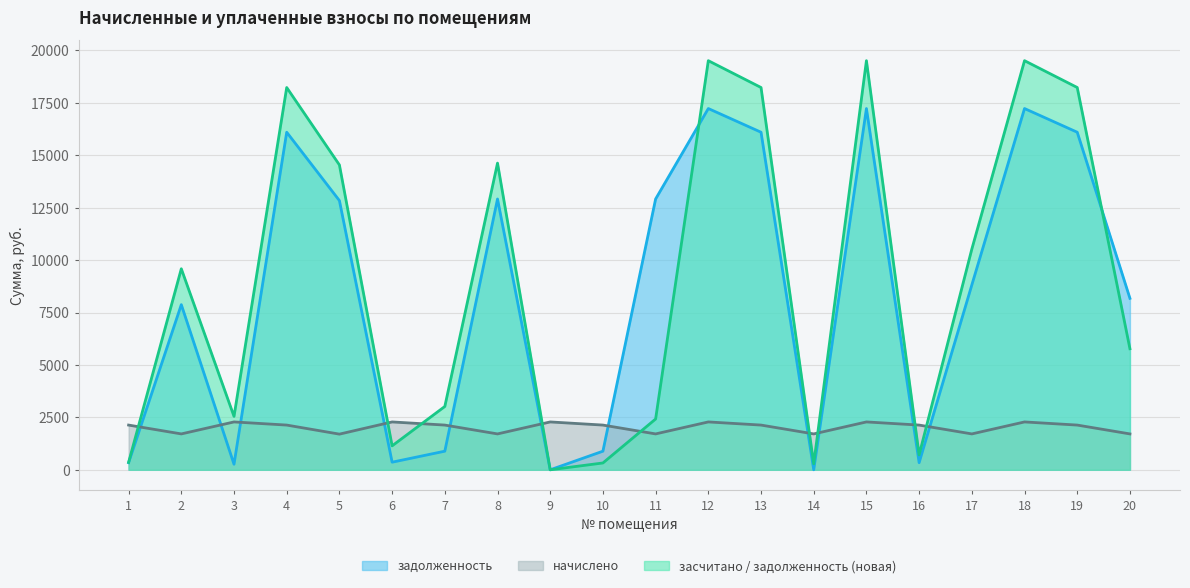

In засчитано / задолженность (новая), how many points are lower than both neighbors (excluding endpoints)?

5